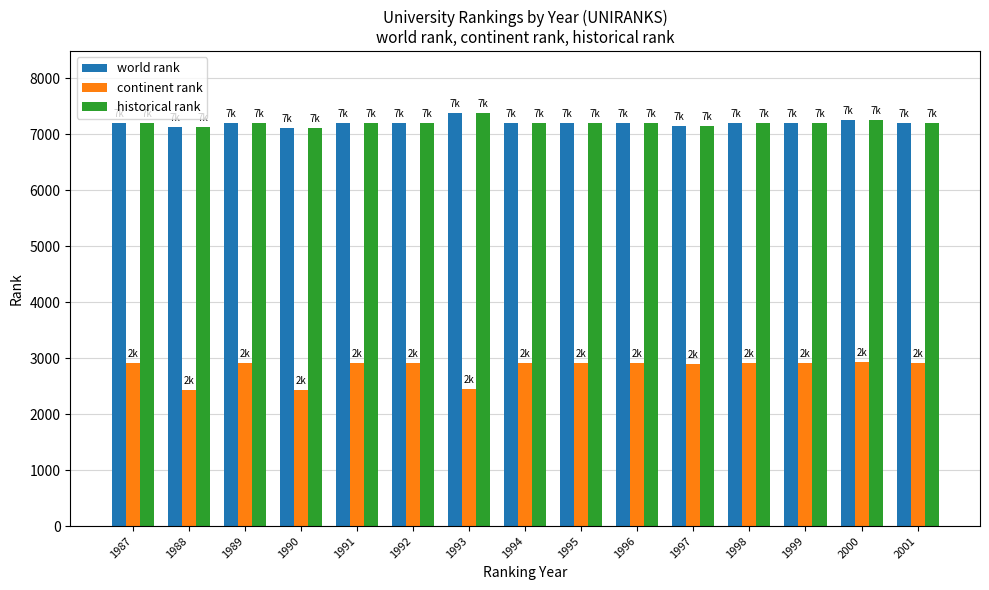

What is the total value across all series at 1988?

16681